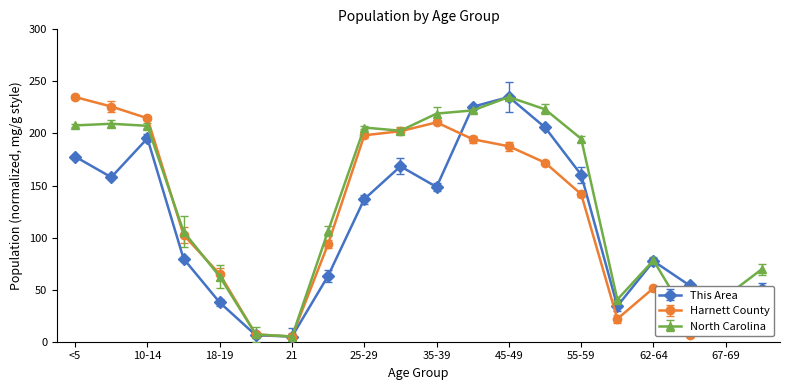

List the labels in order of This Area value, smallest first.

21, 20, 60-61, 18-19, 67-69, 70-74, 65-66, 22-24, 62-64, 15-17, 25-29, 35-39, 5-9, 55-59, 30-34, <5, 10-14, 50-54, 40-44, 45-49